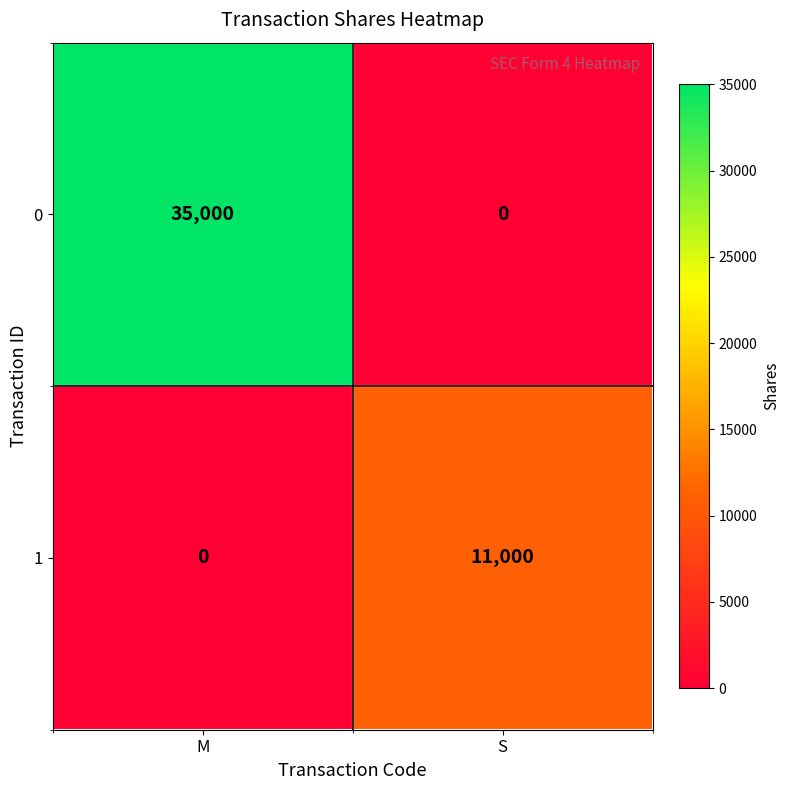

List the series in order of their overall mean, lowest first.

1, 0